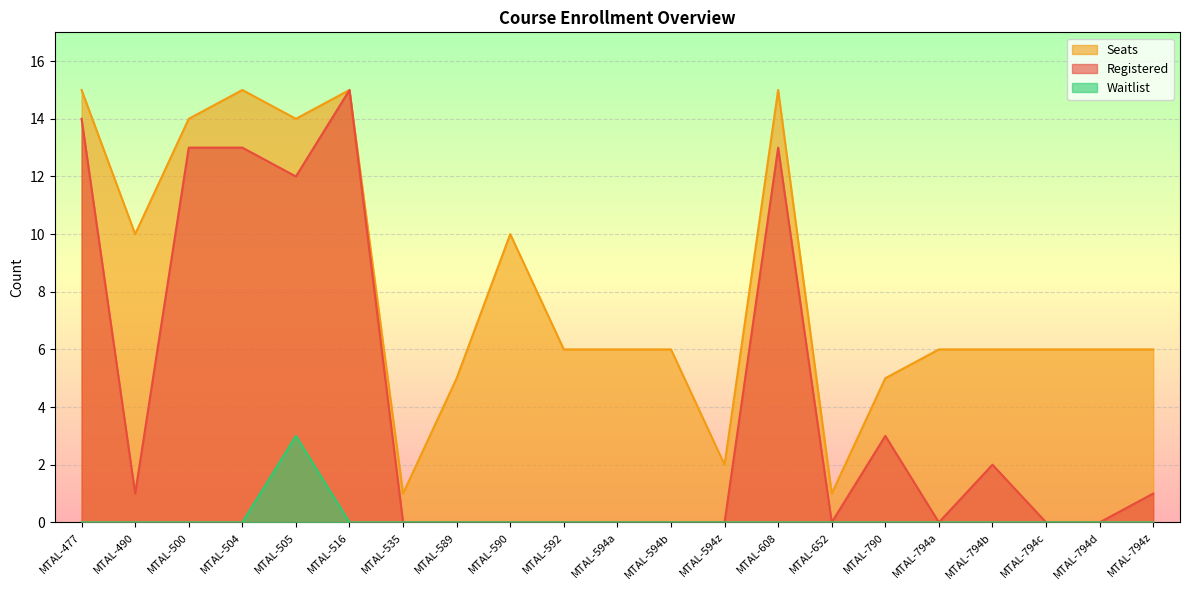

What is the difference between the Seats values at MTAL-505 and MTAL-589?

9